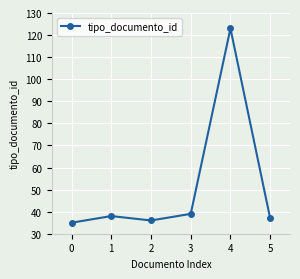

Reading right to left, what are all the values shown in this chart?

37	123	39	36	38	35